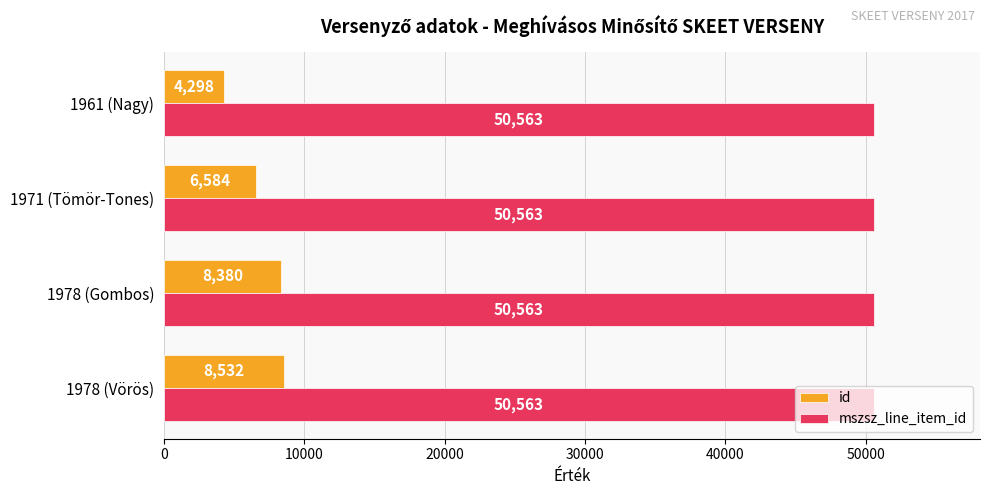

Rank the series by their average value, from highest to lowest.

mszsz_line_item_id, id